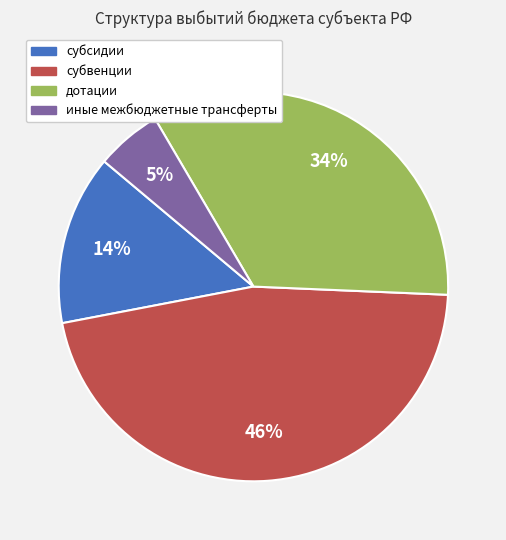

Do субвенции and дотации together represent more than half of the pie?

Yes